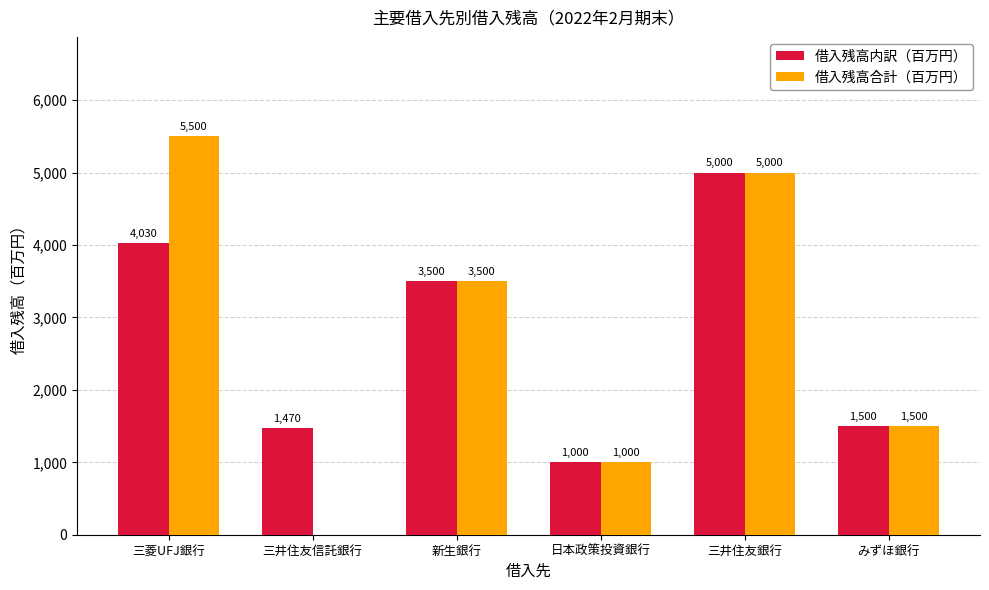

What is the approximate value of 借入残高合計（百万円） at みずほ銀行, to the nearest 10?

1500